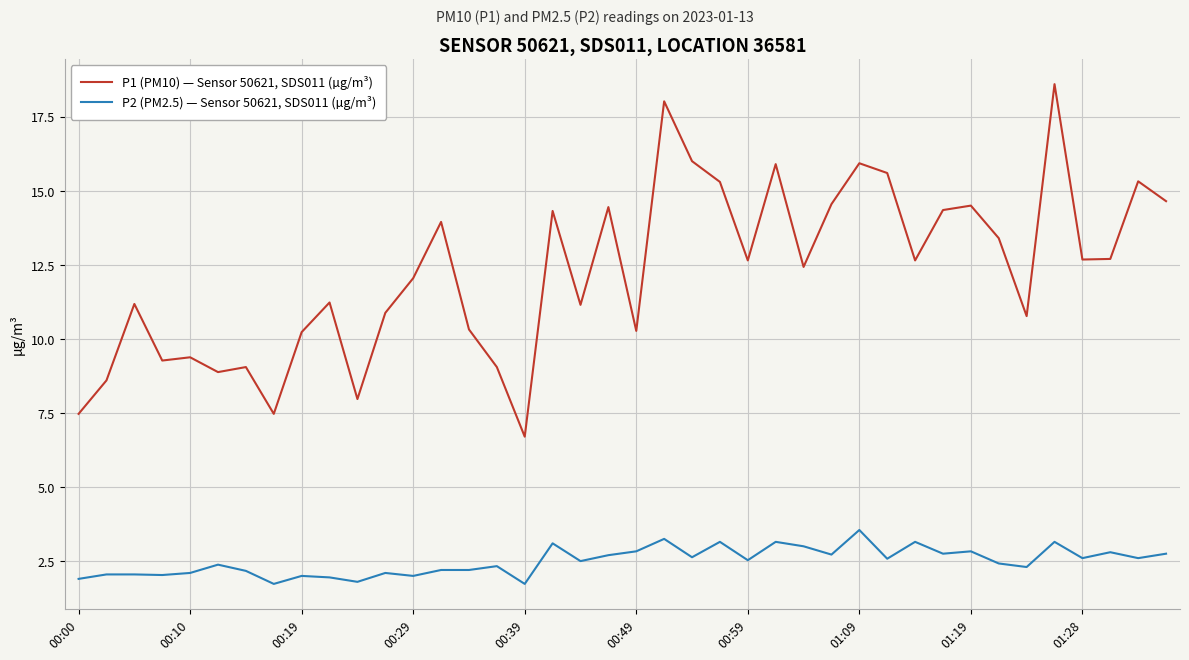

Which series has the largest range (max minus min)?

P1 (PM10) — Sensor 50621, SDS011 (µg/m³)